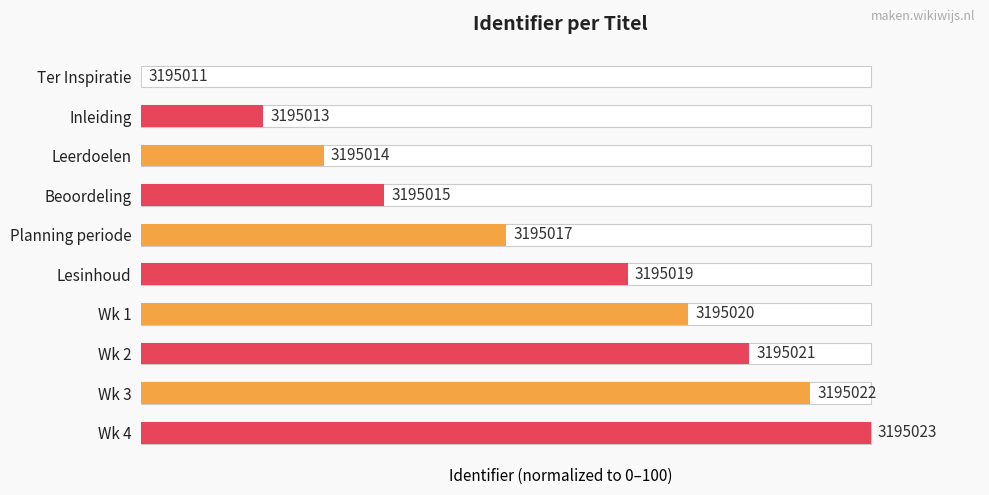

What is the maximum value shown in the chart?

100.0